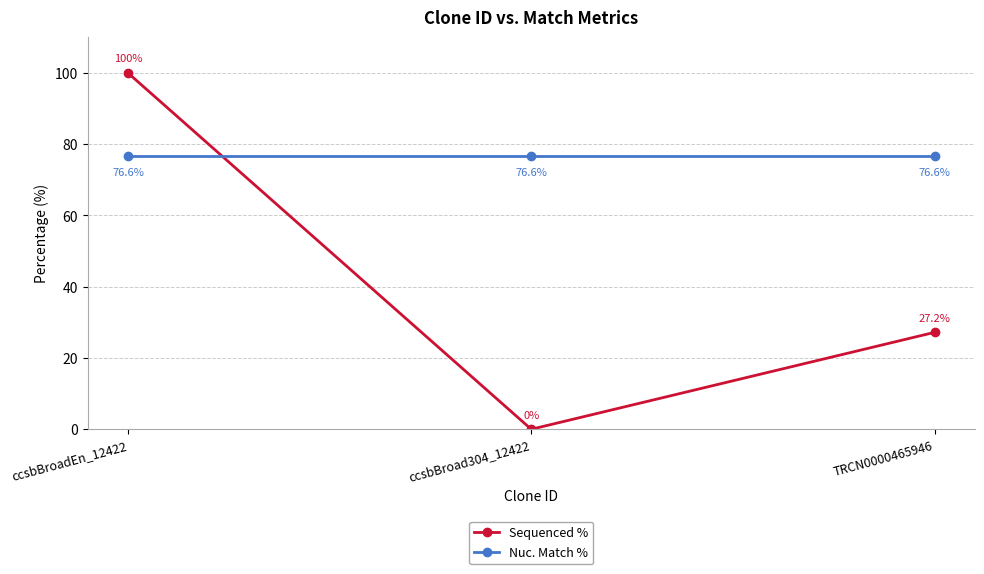

What is the highest value of the Nuc. Match % series?

76.6